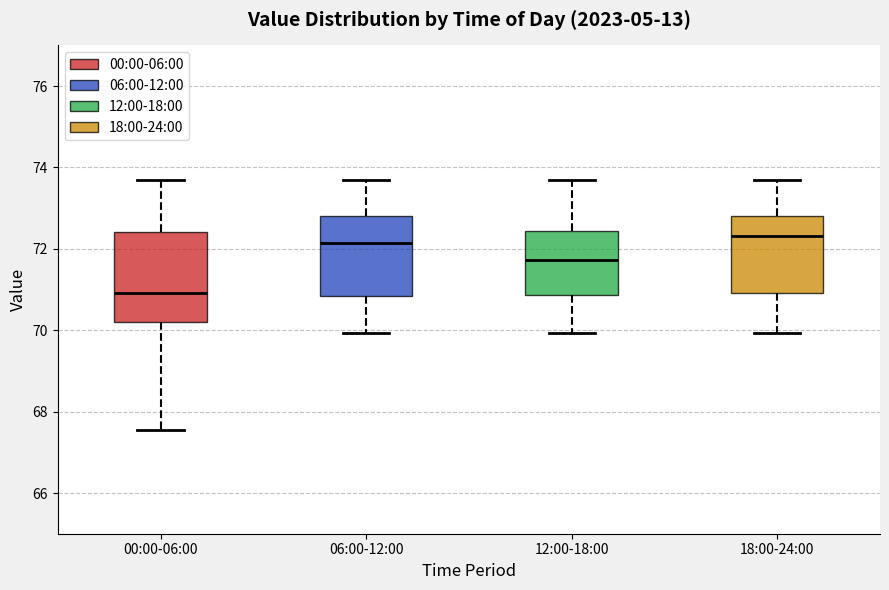

Reading left to right, transcribe this box plot: for each box, give where its median line is, the range the box spans, and where its two whiskers end, as read against the y-axis. The values are not printed on the chart, so give them approximately, as read against the axis.

00:00-06:00: median 71.0, box 70.2 to 72.4, whiskers 67.6 to 73.8
06:00-12:00: median 72.2, box 70.8 to 72.8, whiskers 70.0 to 73.8
12:00-18:00: median 71.8, box 70.8 to 72.4, whiskers 70.0 to 73.8
18:00-24:00: median 72.4, box 71.0 to 72.8, whiskers 70.0 to 73.8